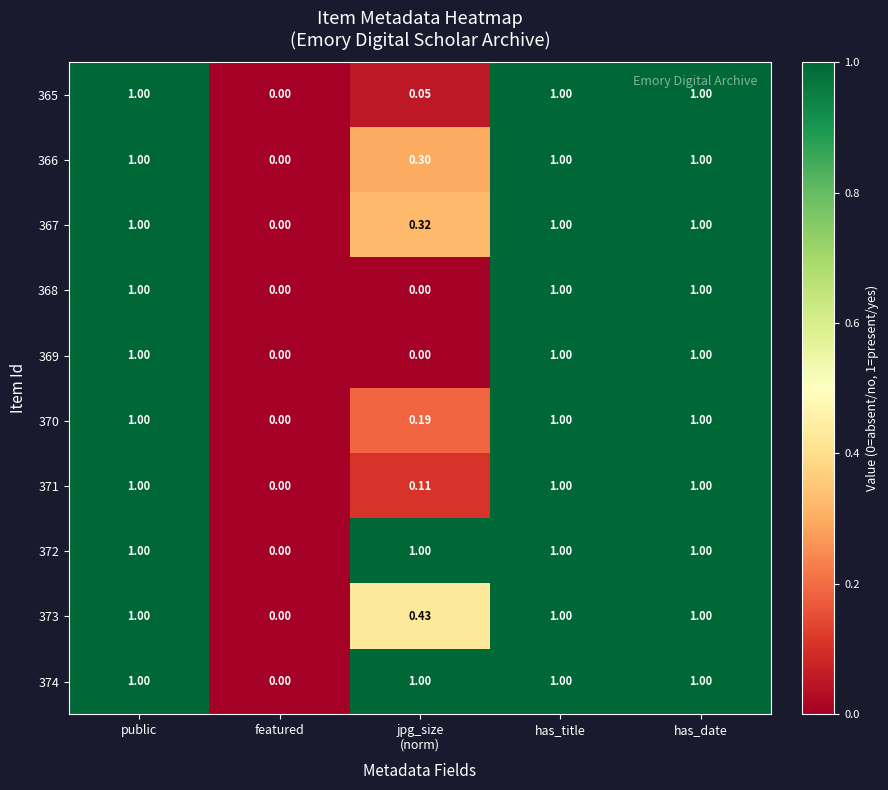

Where is 367 nearest to the value 0?

featured